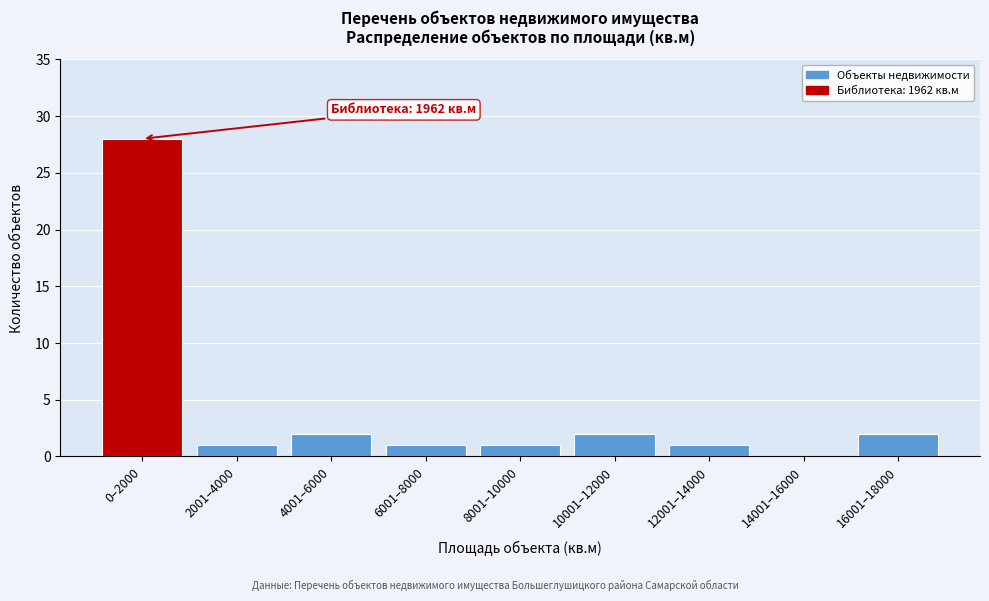

Reading right to left, transcribe all the data shown in this chart.

16001–18000=2	14001–16000=0	12001–14000=1	10001–12000=2	8001–10000=1	6001–8000=1	4001–6000=2	2001–4000=1	0–2000=28